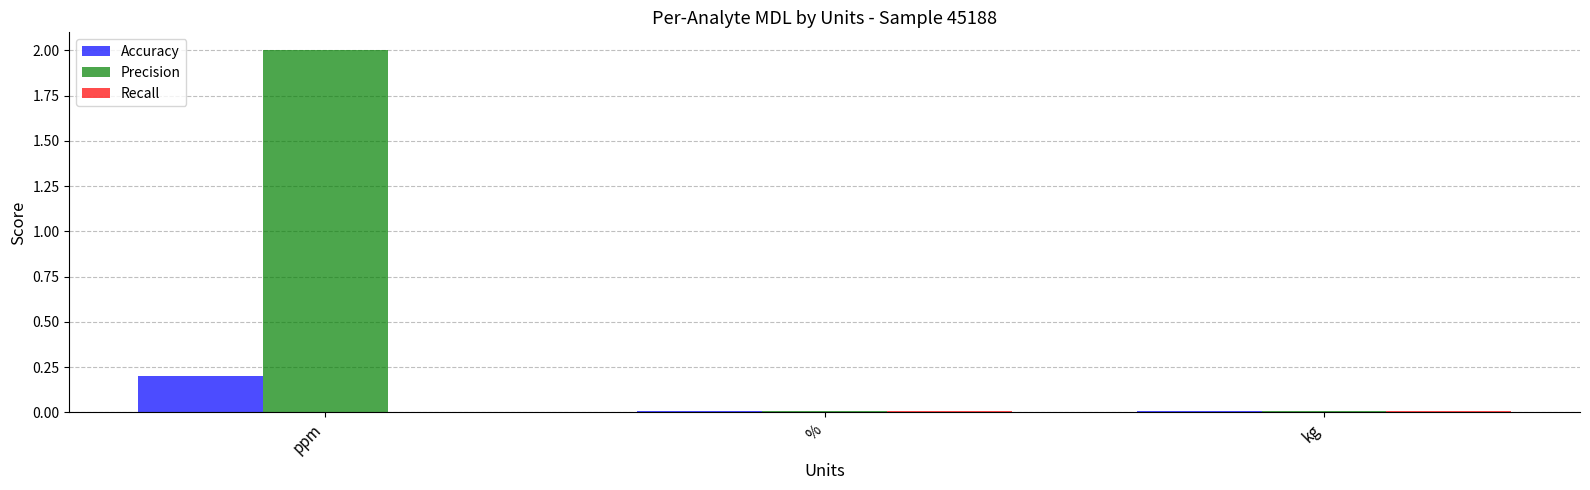

True or false: Precision has a value of 0.0 at %.

True